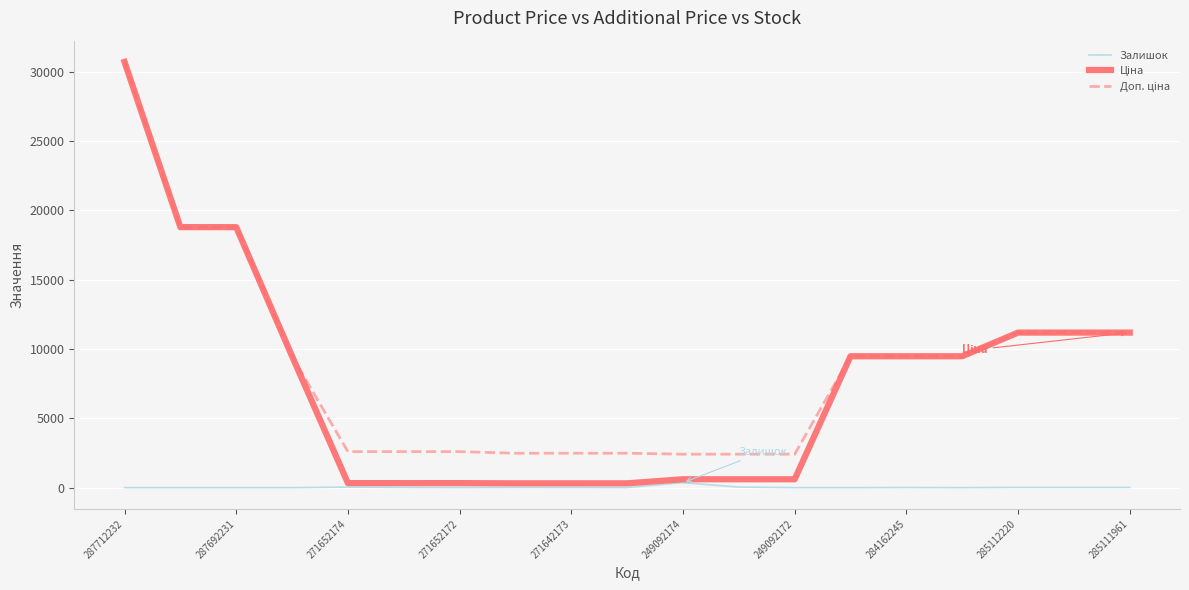

Which category has the highest value across all series?

287712232